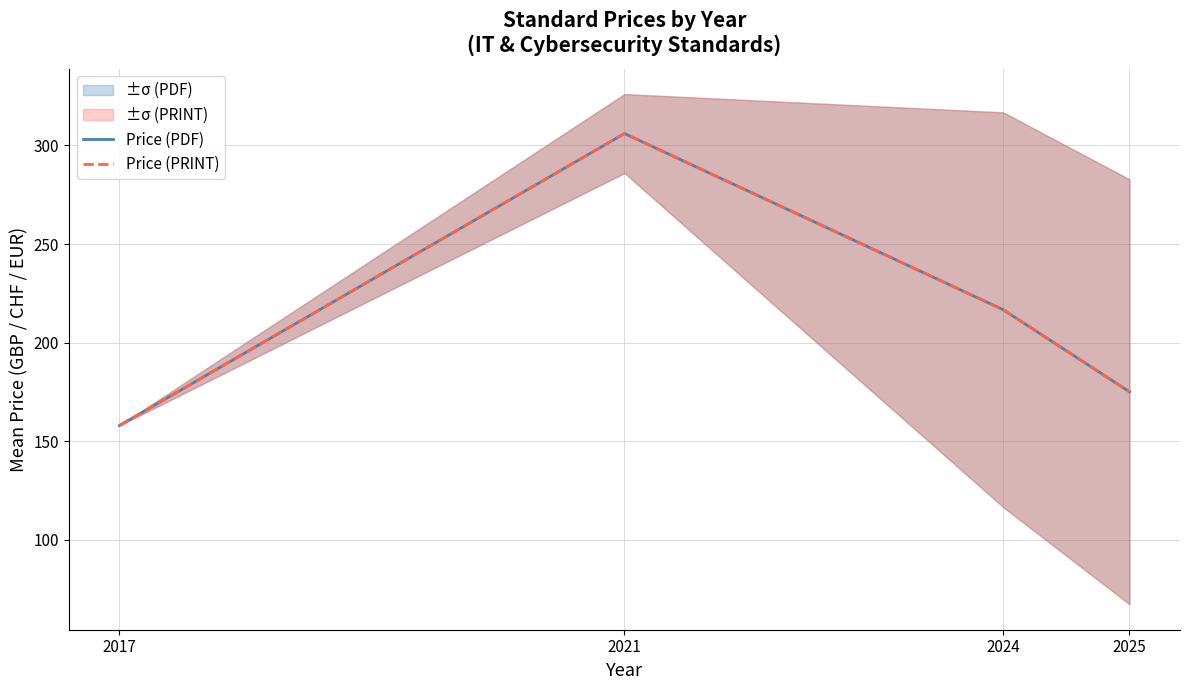

List the series in order of their peak value, highest first.

Price (PDF), Price (PRINT)